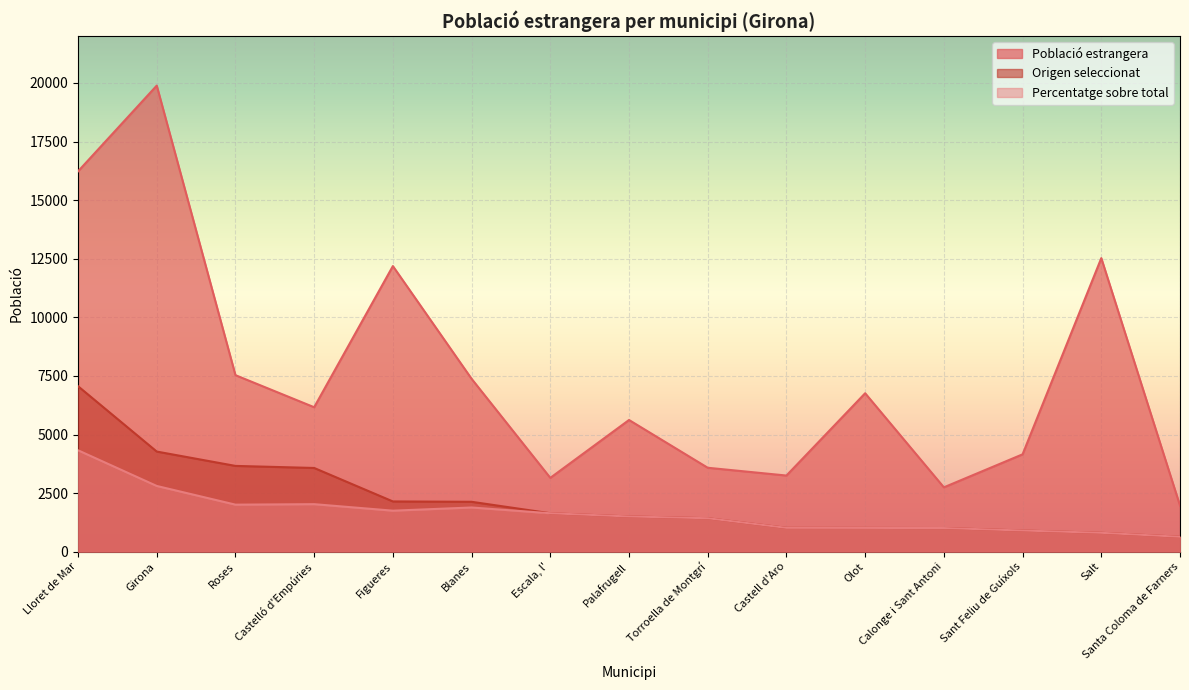

What position from the left is Girona?

2